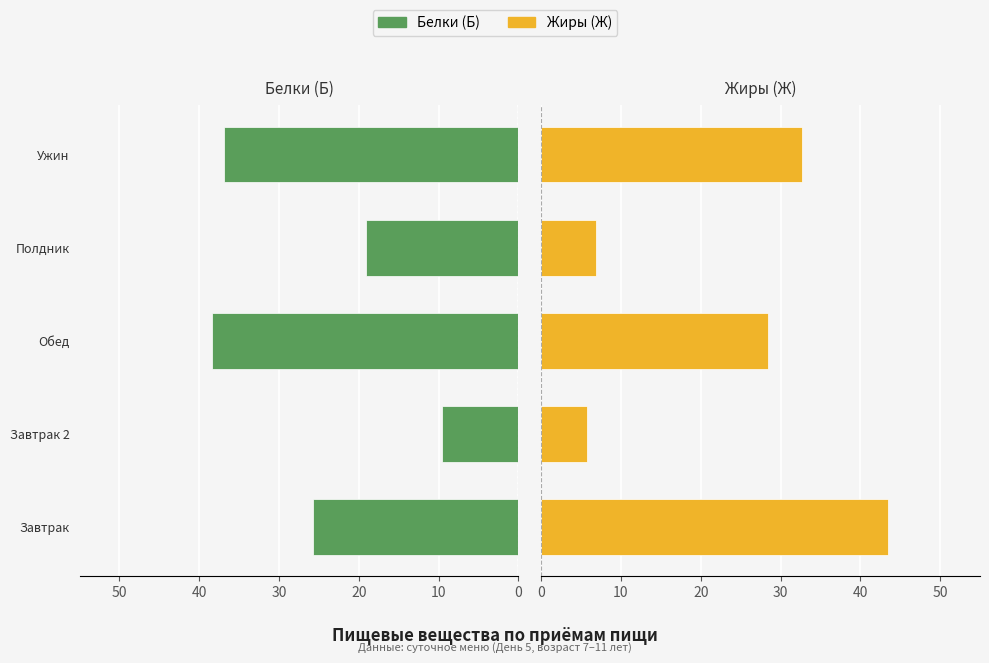

How many bars are there in total?

10